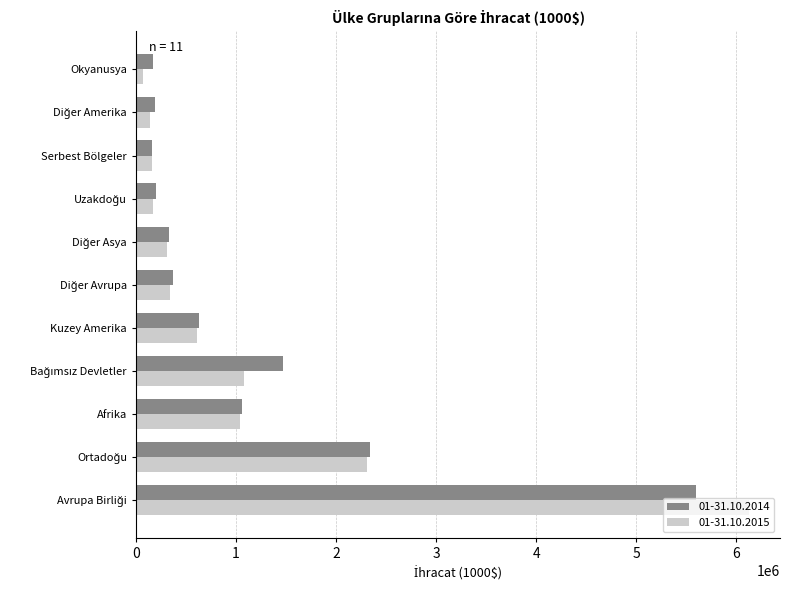

Read the 01-31.10.2014 value at Kuzey Amerika.

633991.1